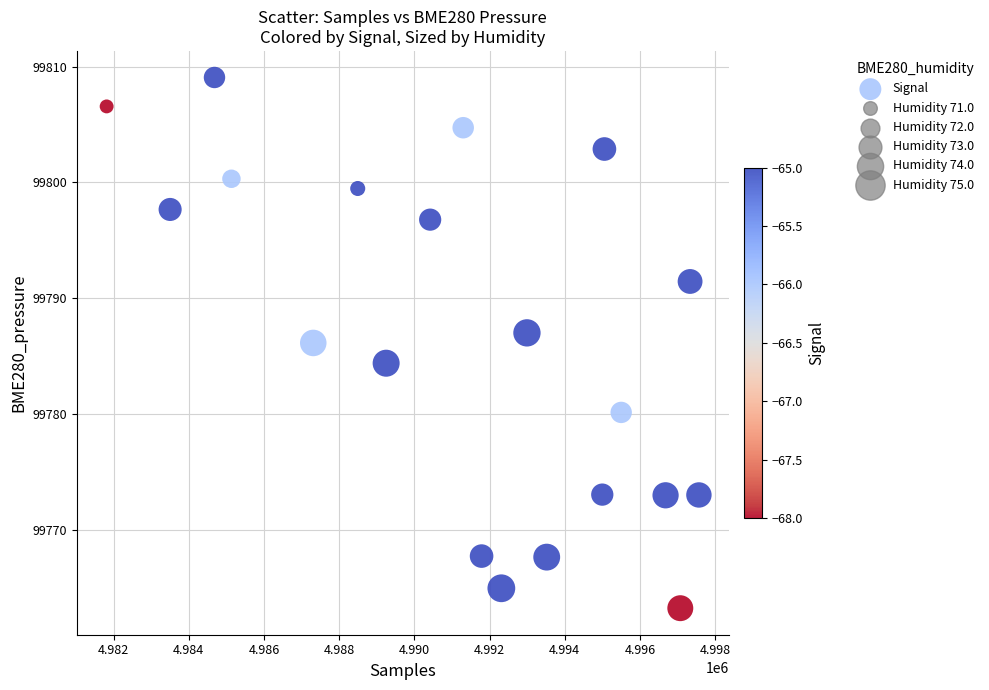

What is the range of Y values (max minus min)?

45.8